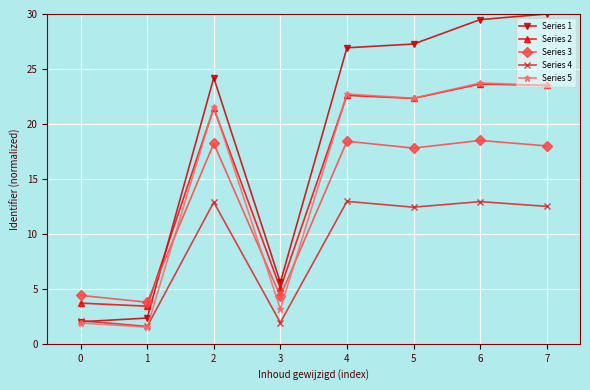

True or false: Series 3 and Series 4 intersect in this chart.

False